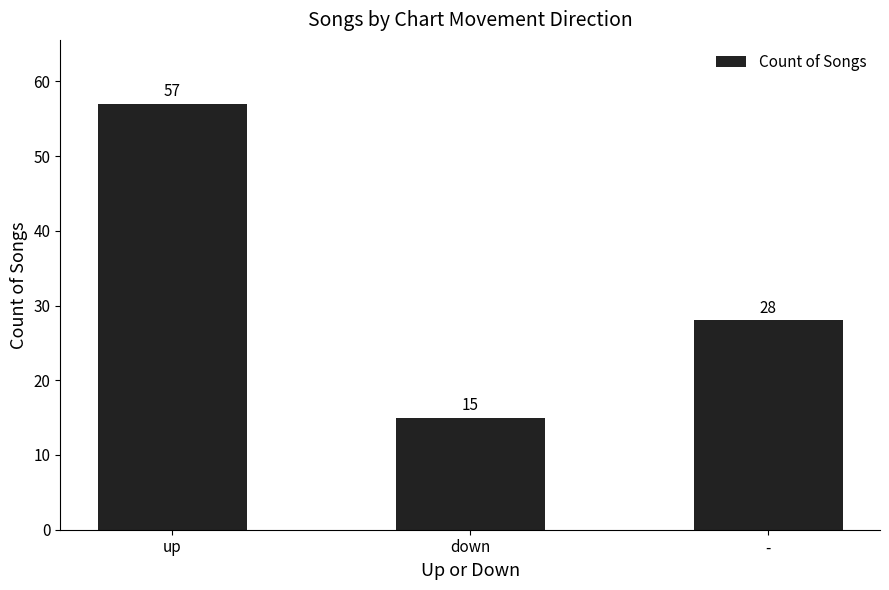

What is the smallest value displayed?

15